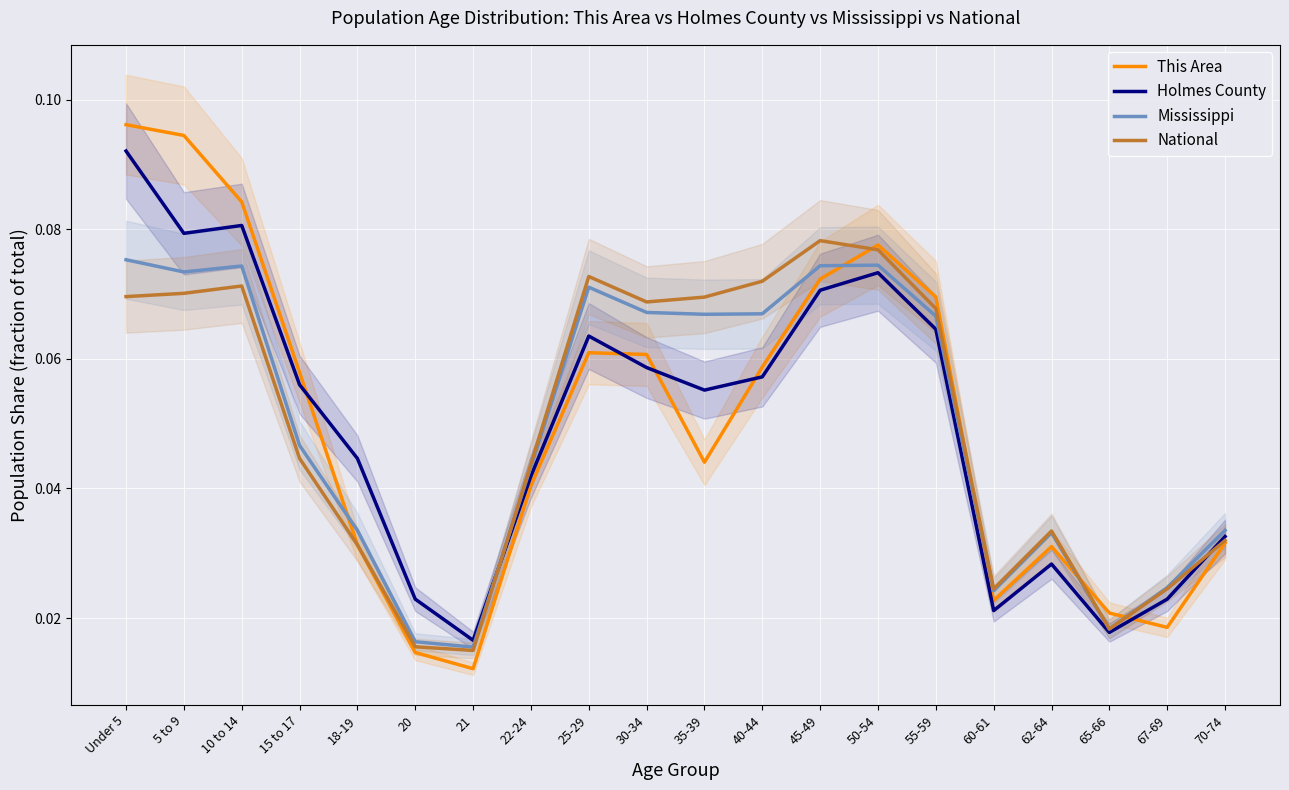

How many lines are shown in the chart?

4